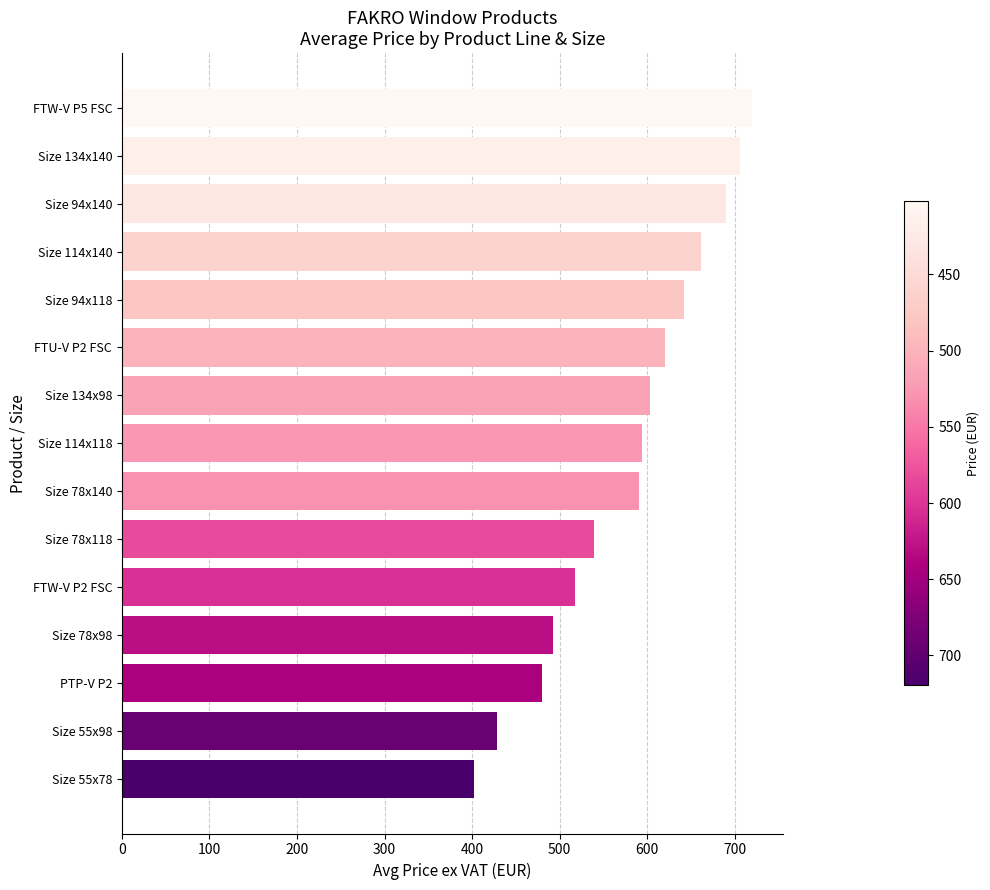

What is the value of the 13th bar from the top?

479.9